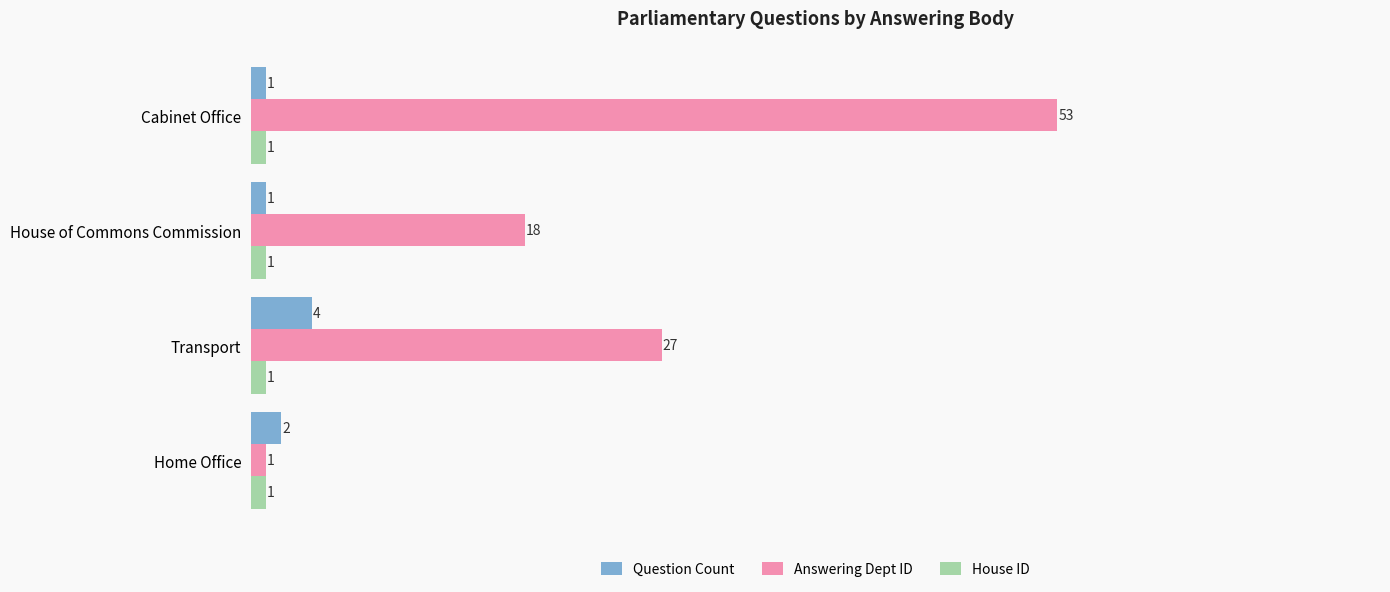

List the series in order of their peak value, lowest first.

House ID, Question Count, Answering Dept ID